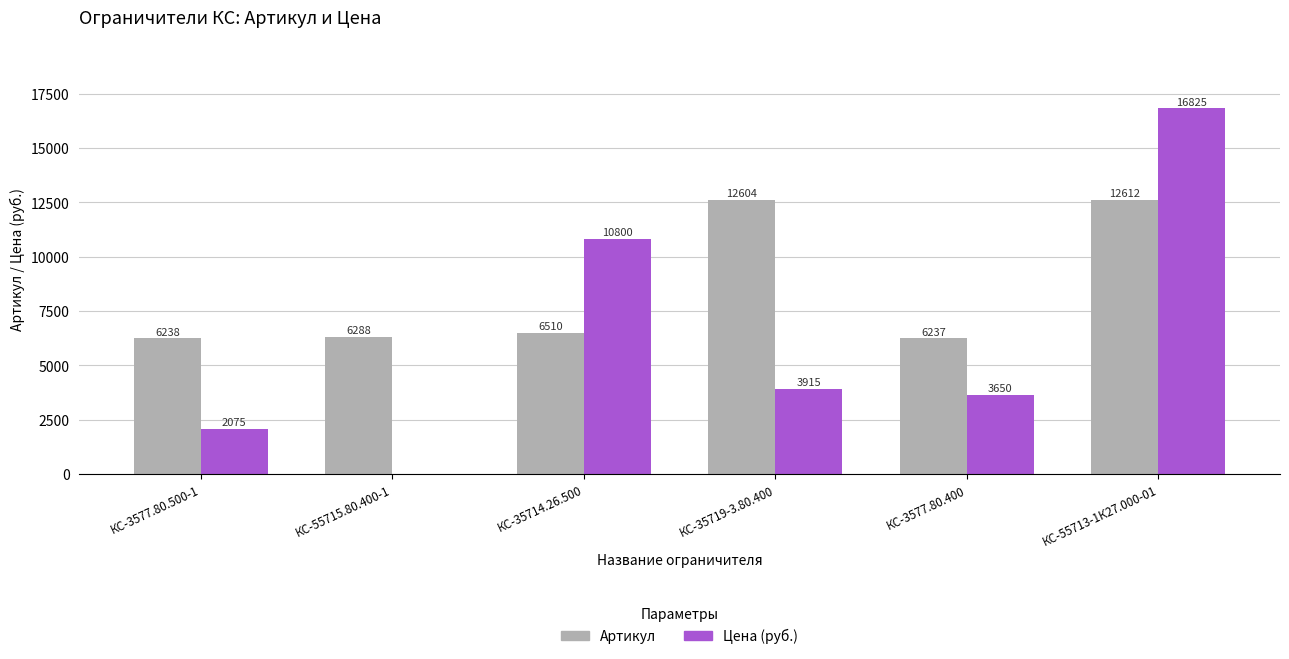

The value of Цена (руб.) at КС-3577.80.500-1 is 2075. True or false?

True